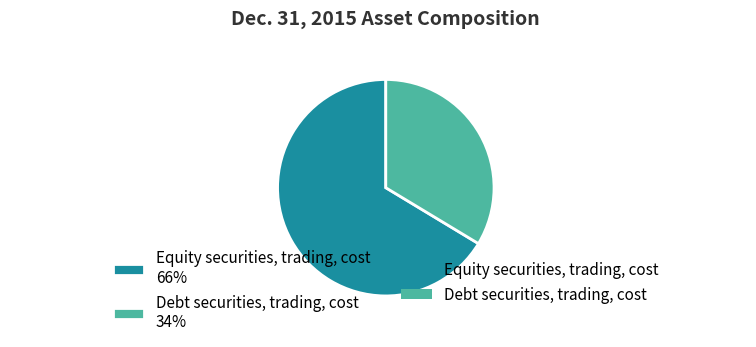

To the nearest percent, what is the combined percentage of Debt securities, trading, cost 34% and Equity securities, trading, cost 66%?

100%